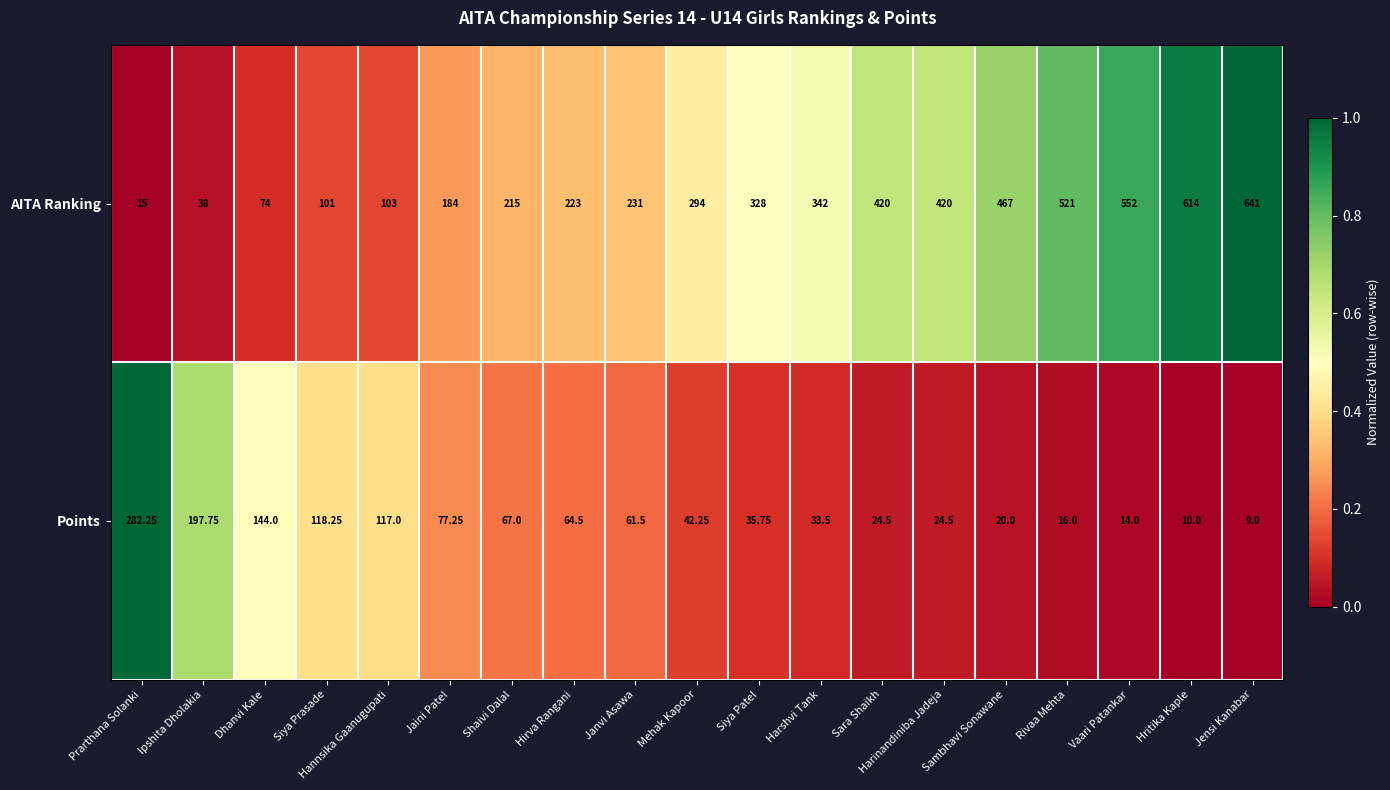

Between Mehak Kapoor and Harshvi Tank, which series saw the biggest shift?

AITA Ranking